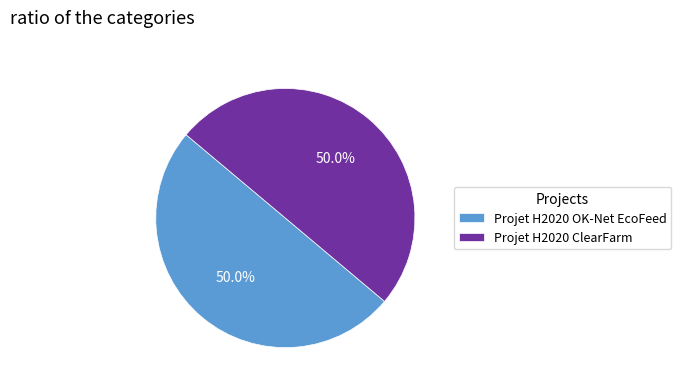

Approximately how many times larger is the value at Projet H2020 OK-Net EcoFeed compared to Projet H2020 ClearFarm?

1.0